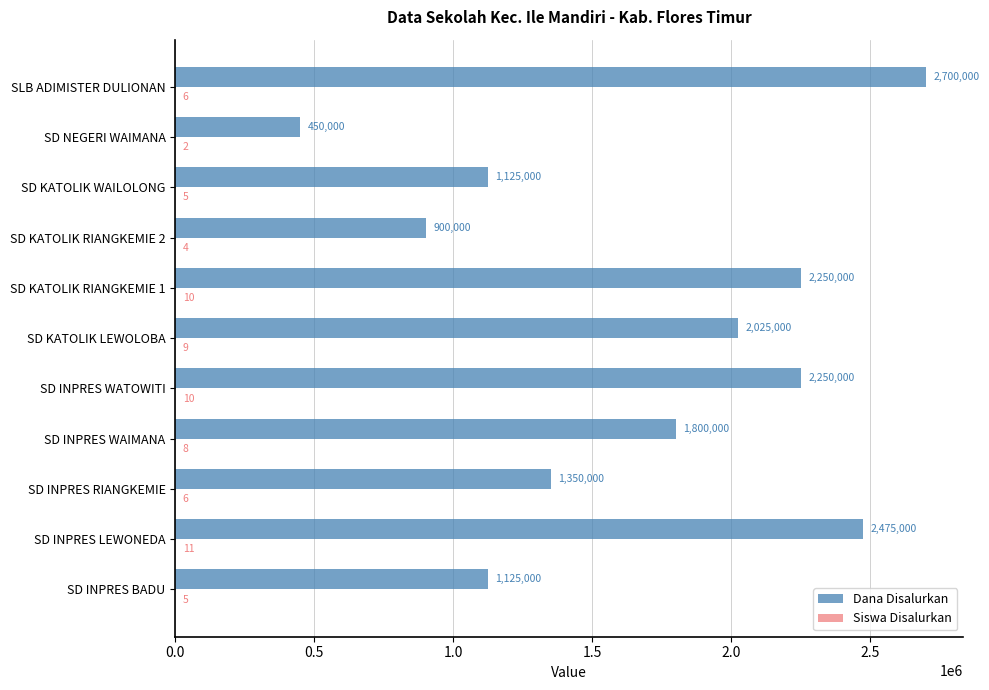

Which series has the largest total across all categories?

Dana Disalurkan